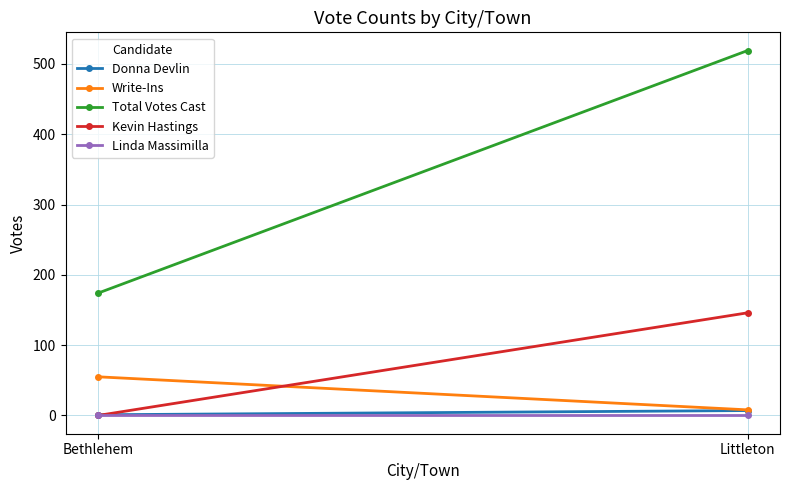

What is the total value across all series at Littleton?

680